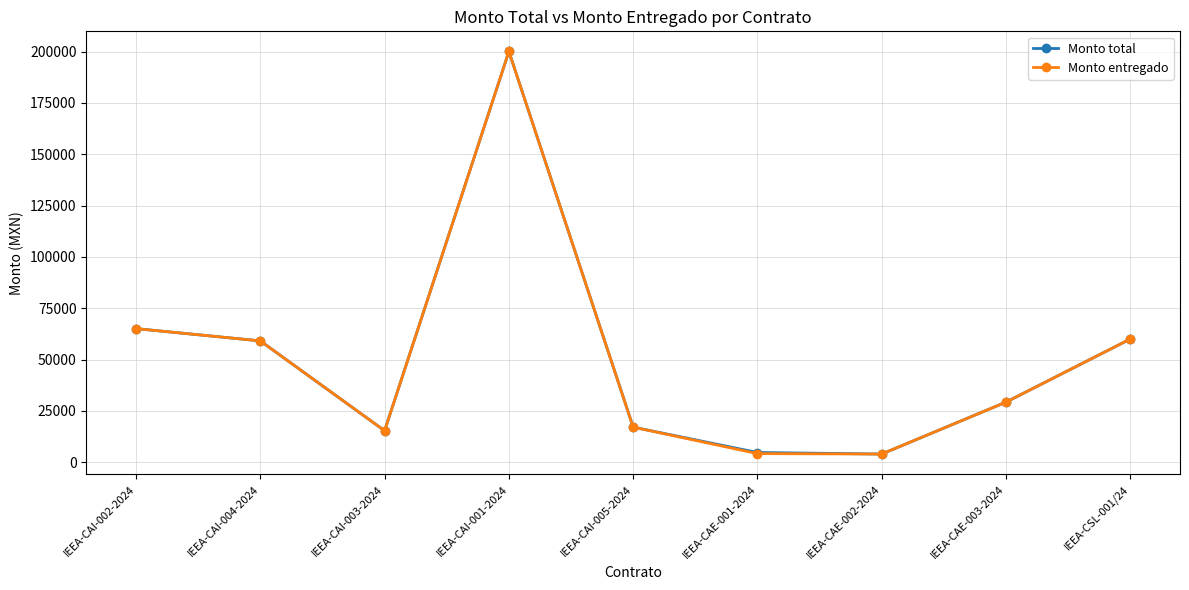

What is the sum of all Monto entregado values?

454079